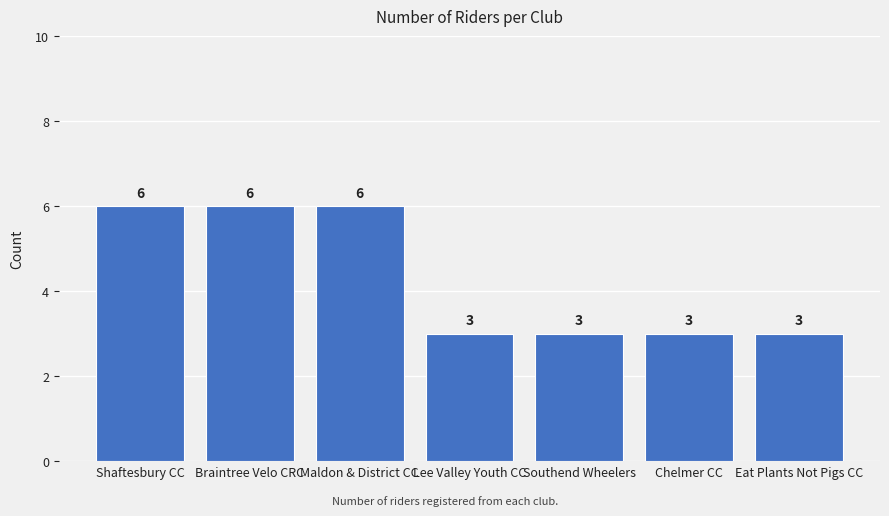

Reading left to right, list all the values displayed in this chart.

6	6	6	3	3	3	3